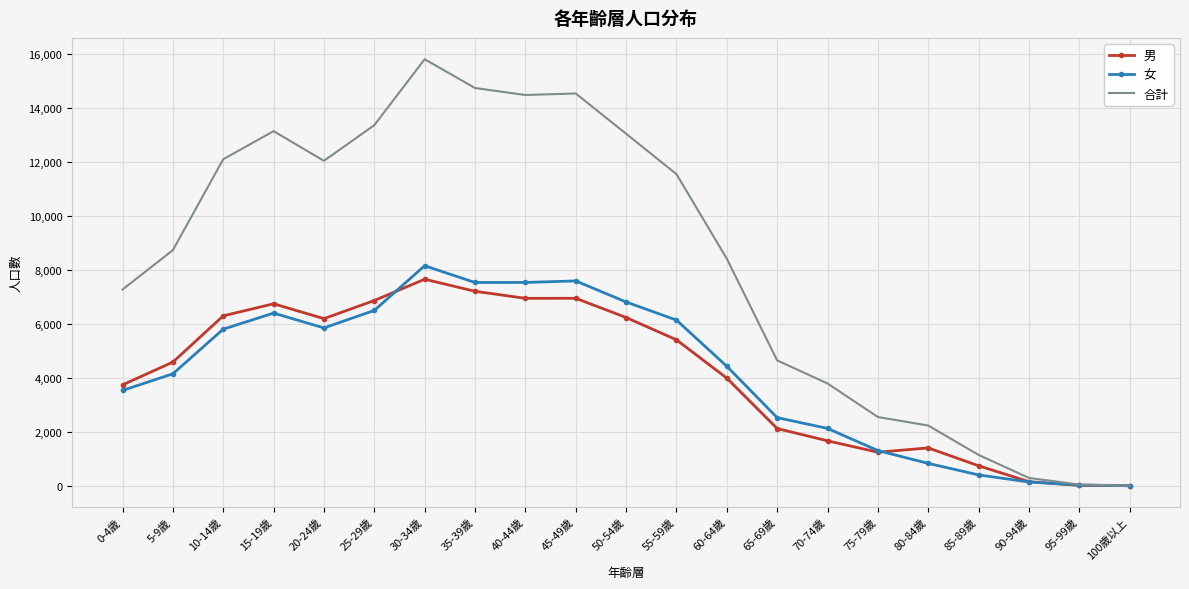

Which series has the widest spread of values?

合計